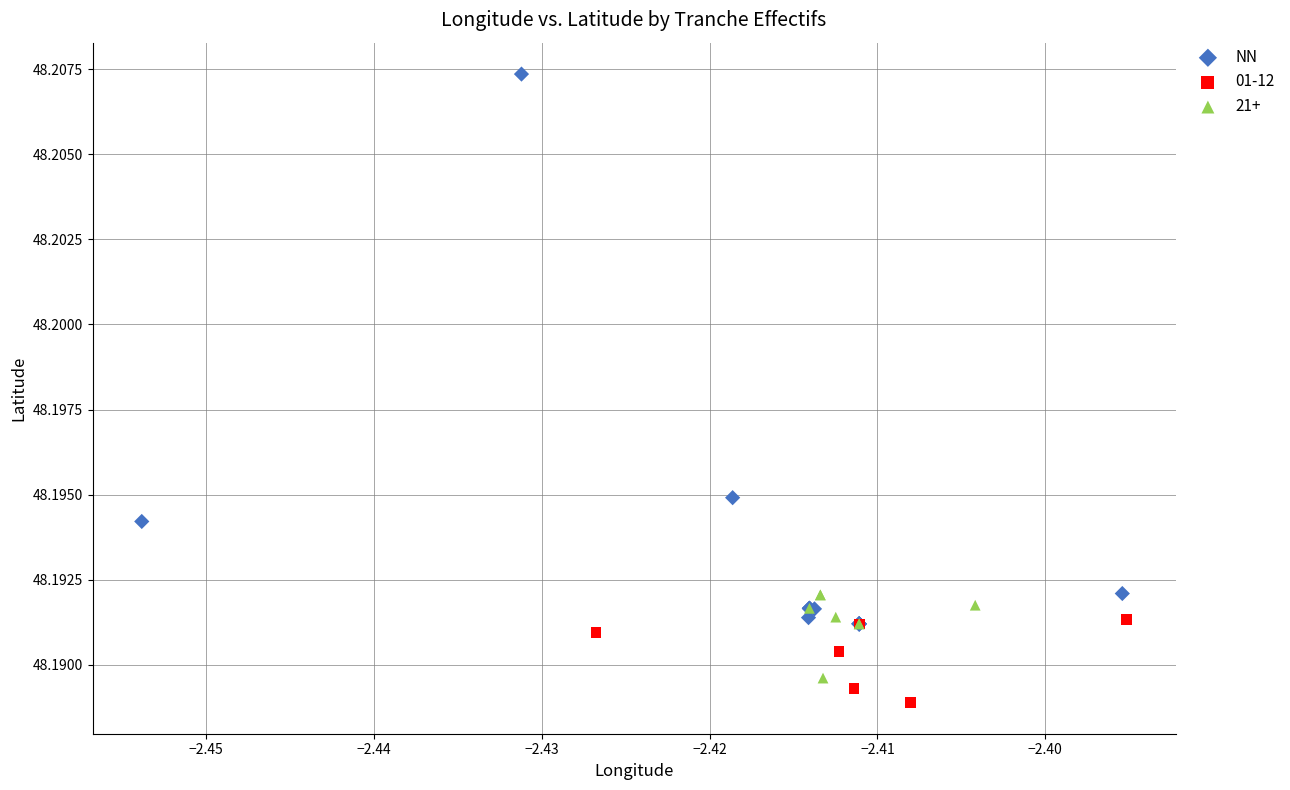

Which series reaches the maximum Y coordinate?

NN